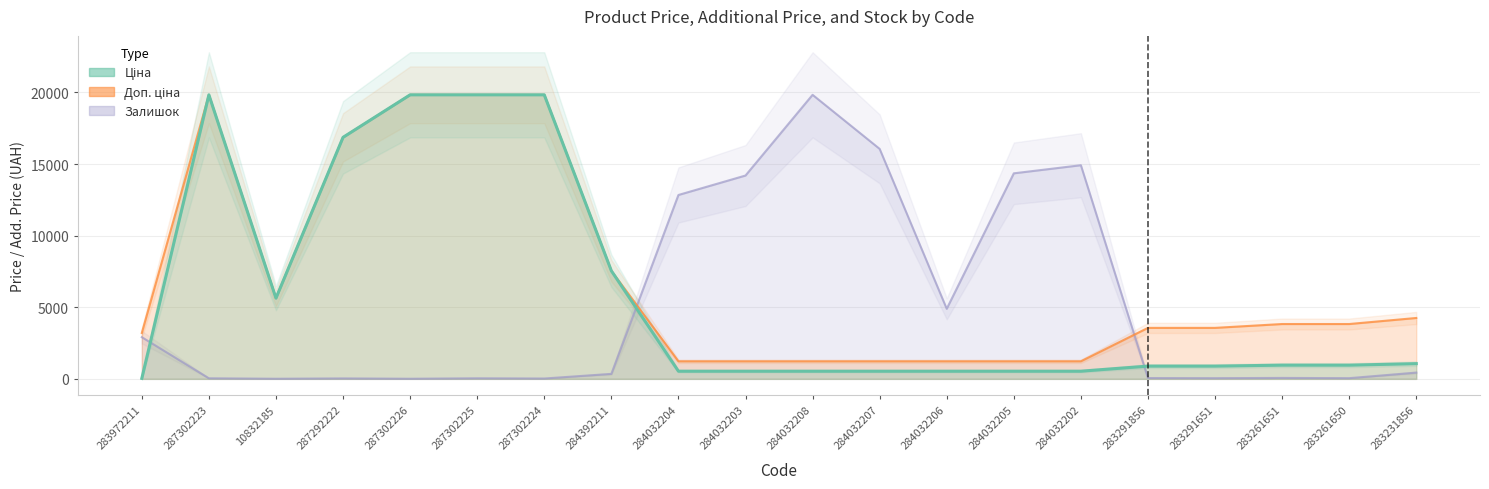

What is the average value of the Залишок series?

5057.2